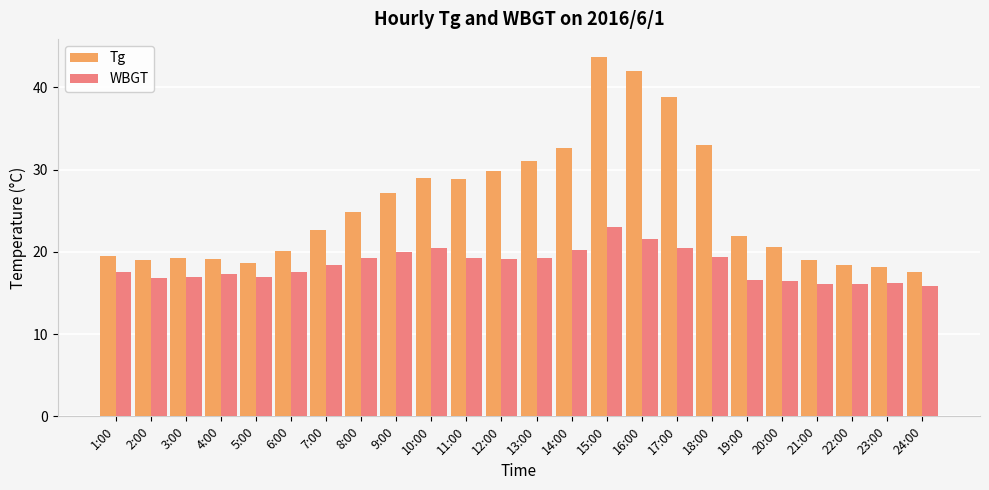

Does the chart contain any negative values?

No